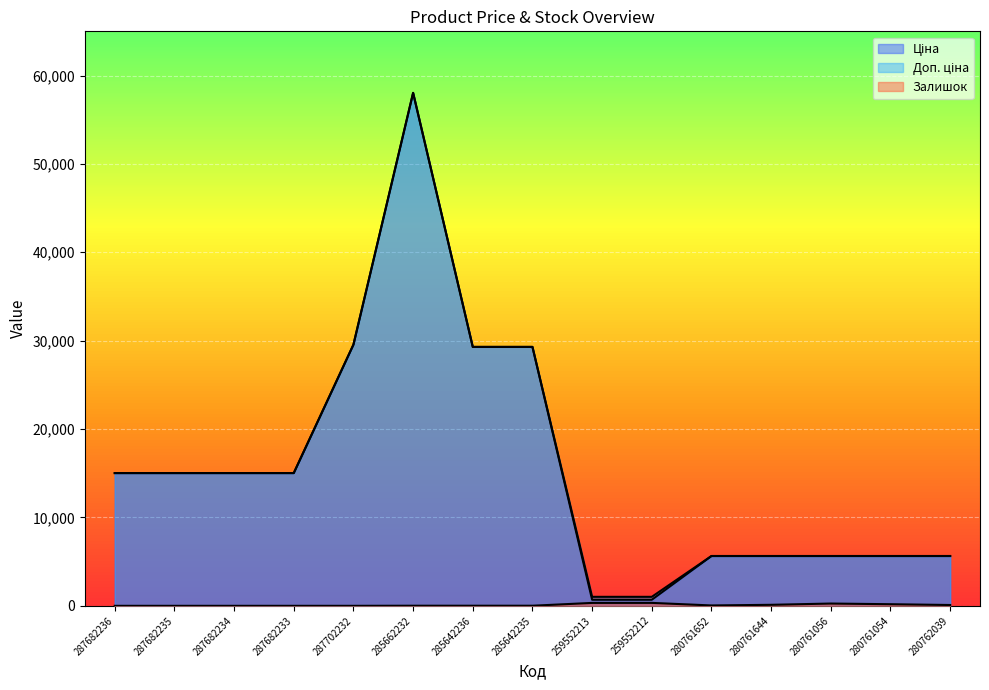

What is the label of the 11th point from the right?

287702232